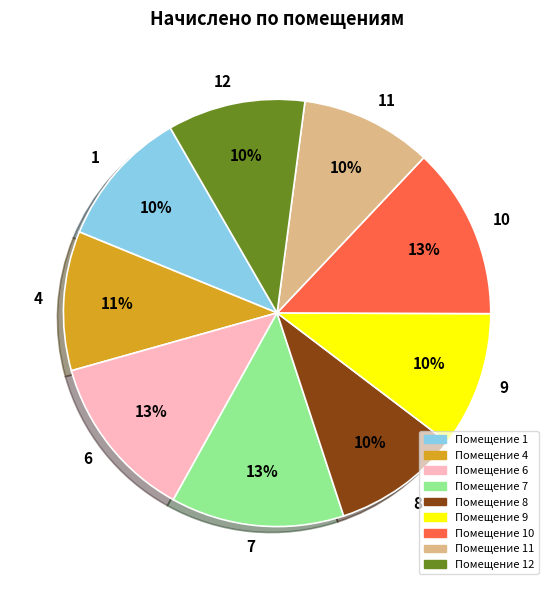

To the nearest percent, what is the difference between the largest and smallest slice percentages?

3%